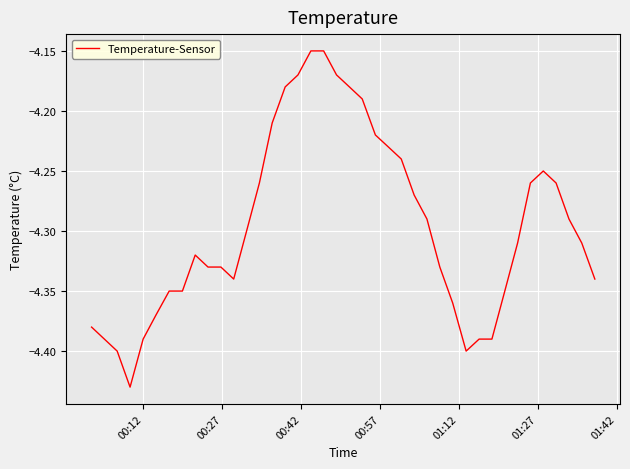

What is the average value?

-4.3